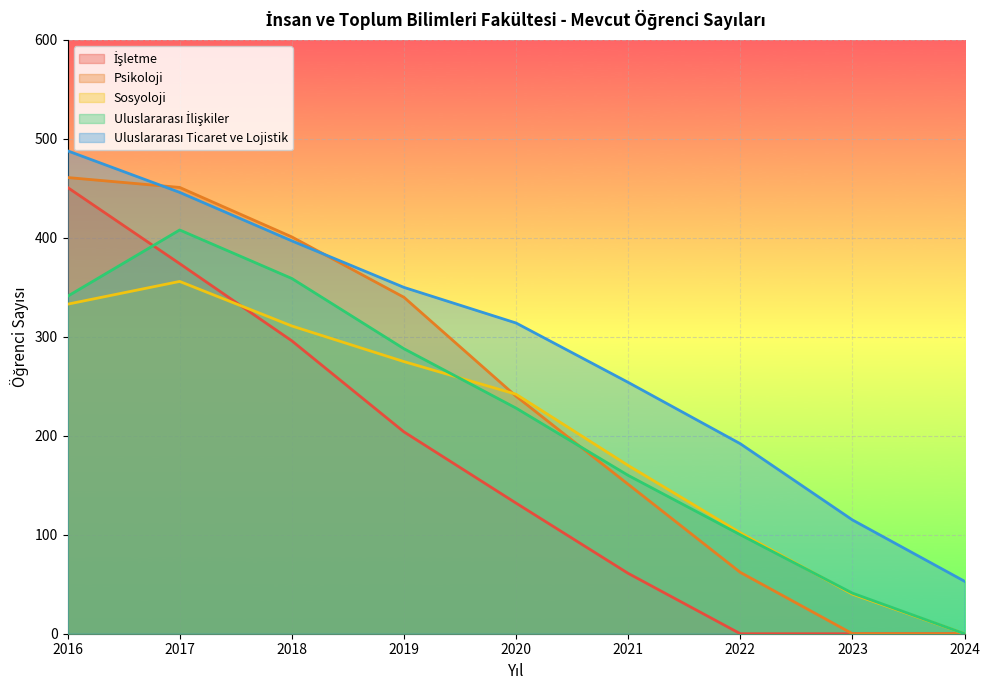

At which category is the sum across all series the highest?

2016